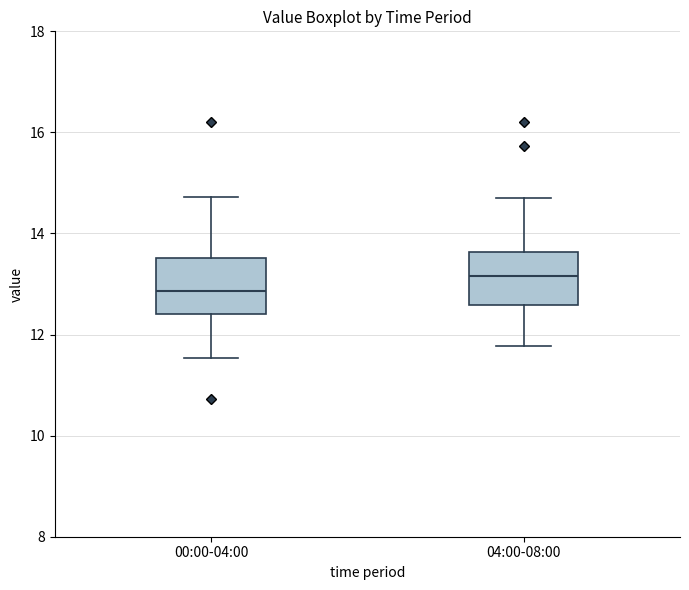

Which box's median line is the highest?

04:00-08:00